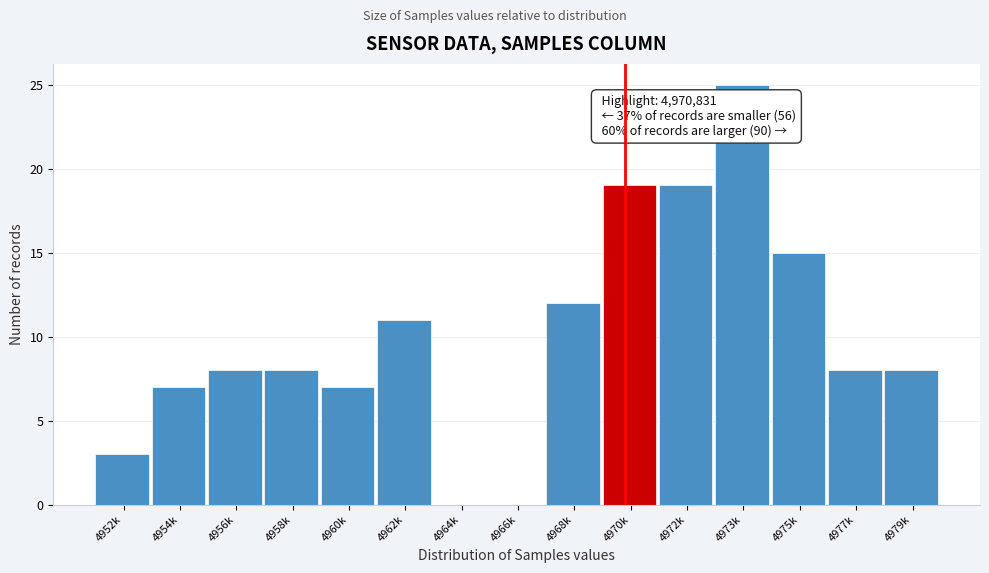

Reading left to right, what are all the values shown in this chart?

4952k=3	4954k=7	4956k=8	4958k=8	4960k=7	4962k=11	4964k=0	4966k=0	4968k=12	4970k=19	4972k=19	4973k=25	4975k=15	4977k=8	4979k=8